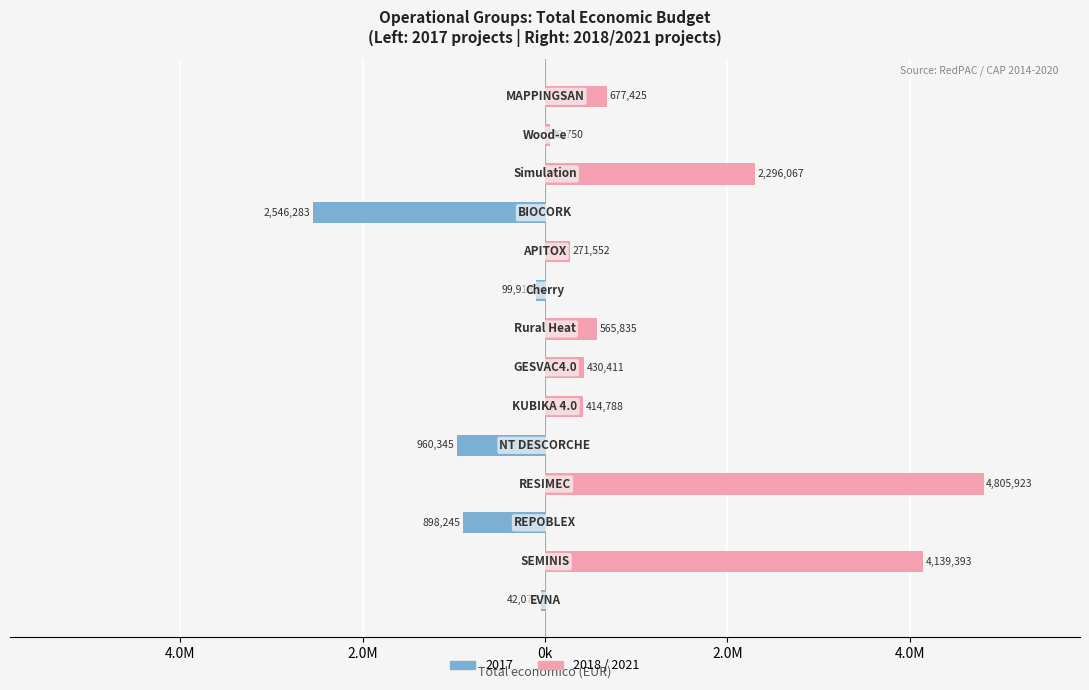

The value at 6.0M is -1559552. True or false?

False